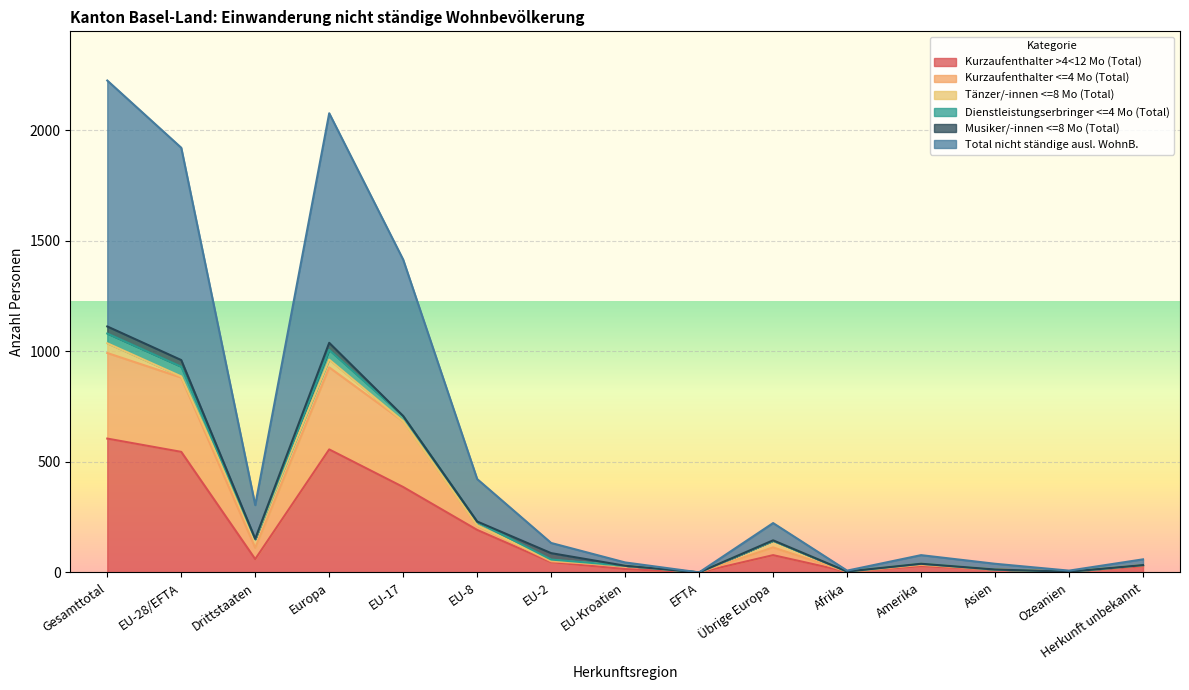

True or false: Kurzaufenthalter <=4 Mo (Total) and Kurzaufenthalter >4<12 Mo (Total) cross at least once.

False